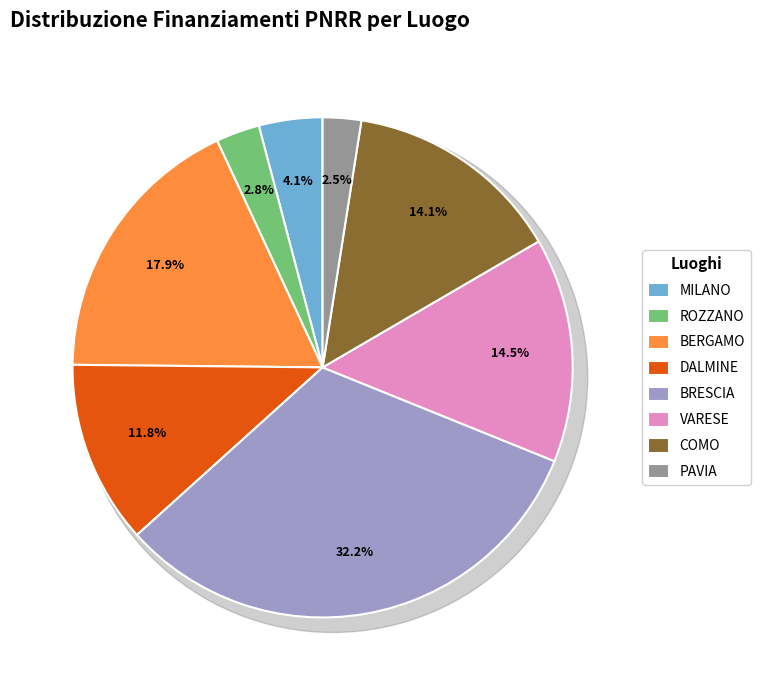

Is there any slice that represents more than half of the pie?

No